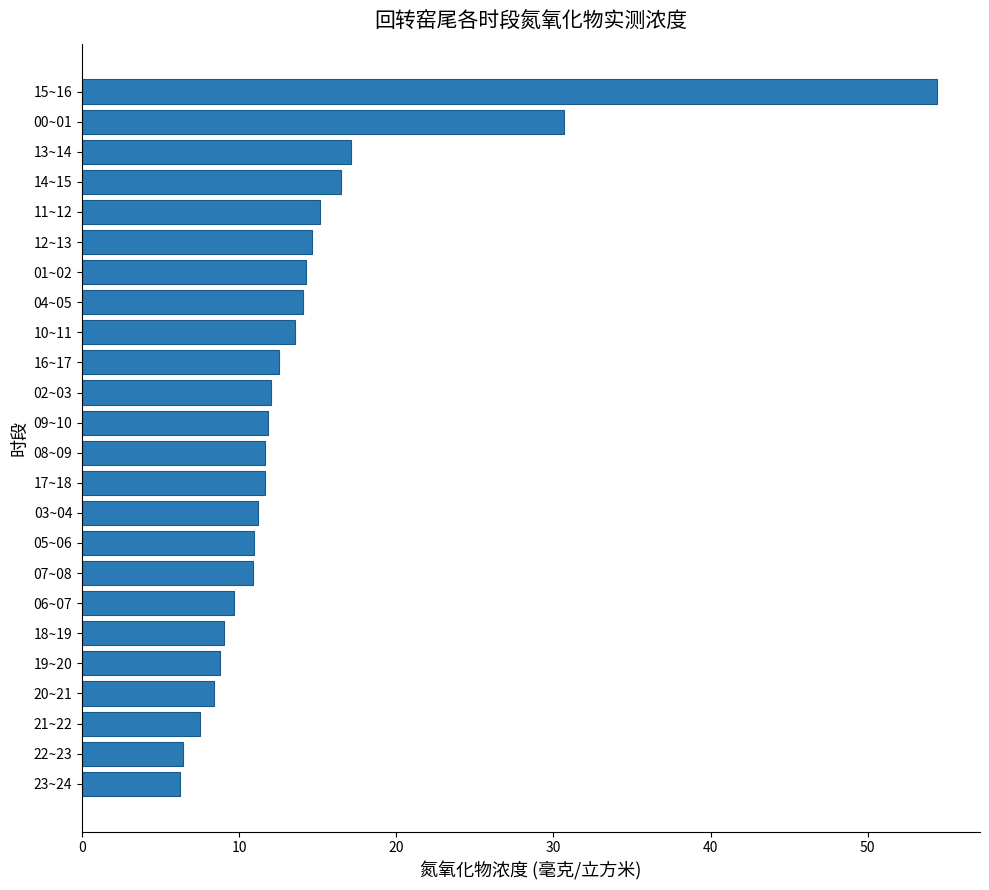

Count the number of data series in this chart.

1